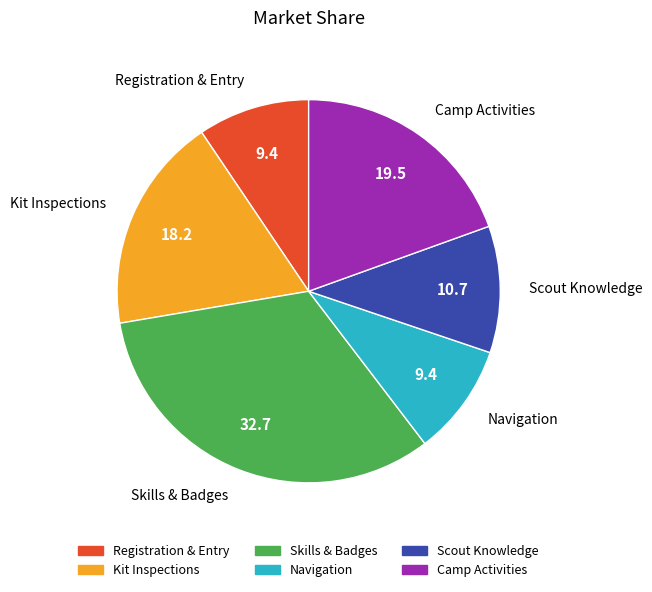

Is there any slice that represents more than half of the pie?

No